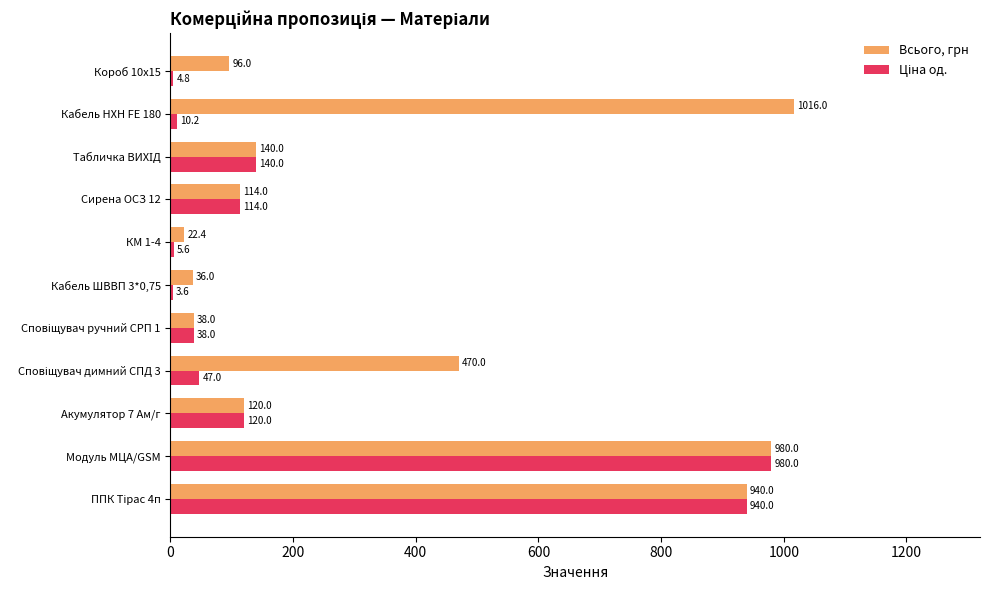

What is the average value of the Всього, грн series?

361.1